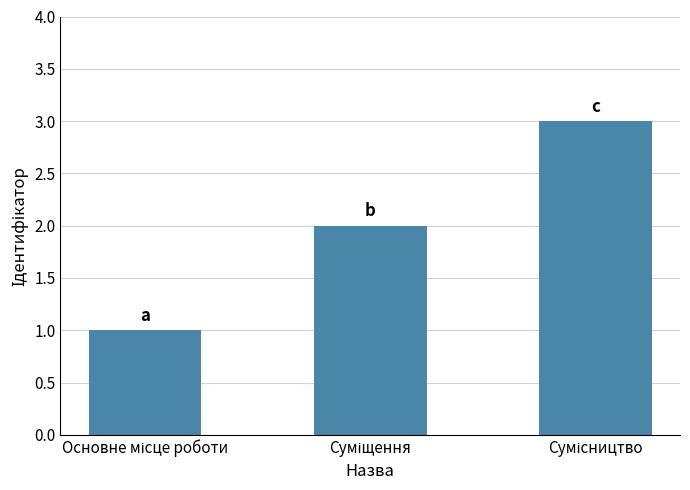

What is the maximum value shown in the chart?

3